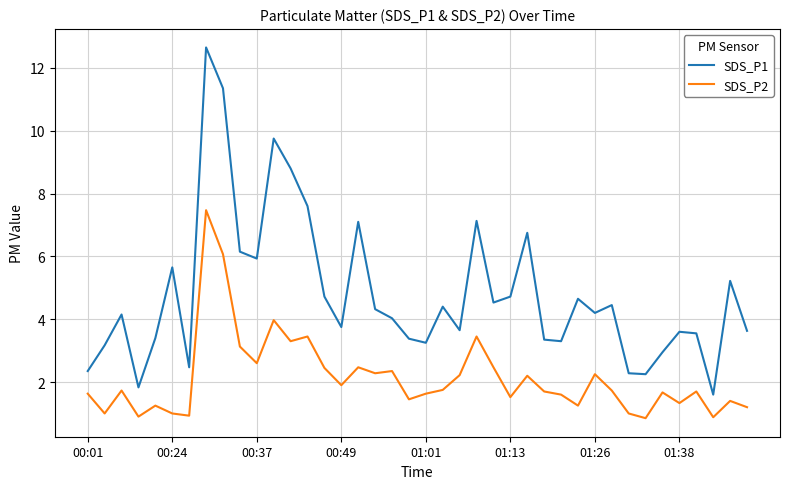

Which series has the largest total across all categories?

SDS_P1